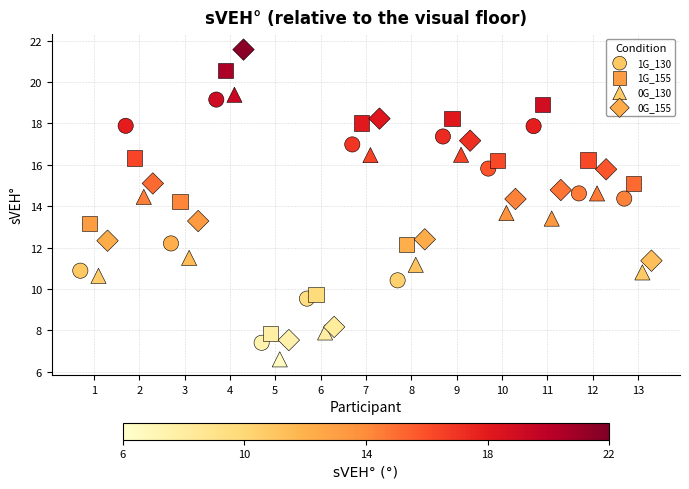

Which series reaches the maximum Y coordinate?

0G_155